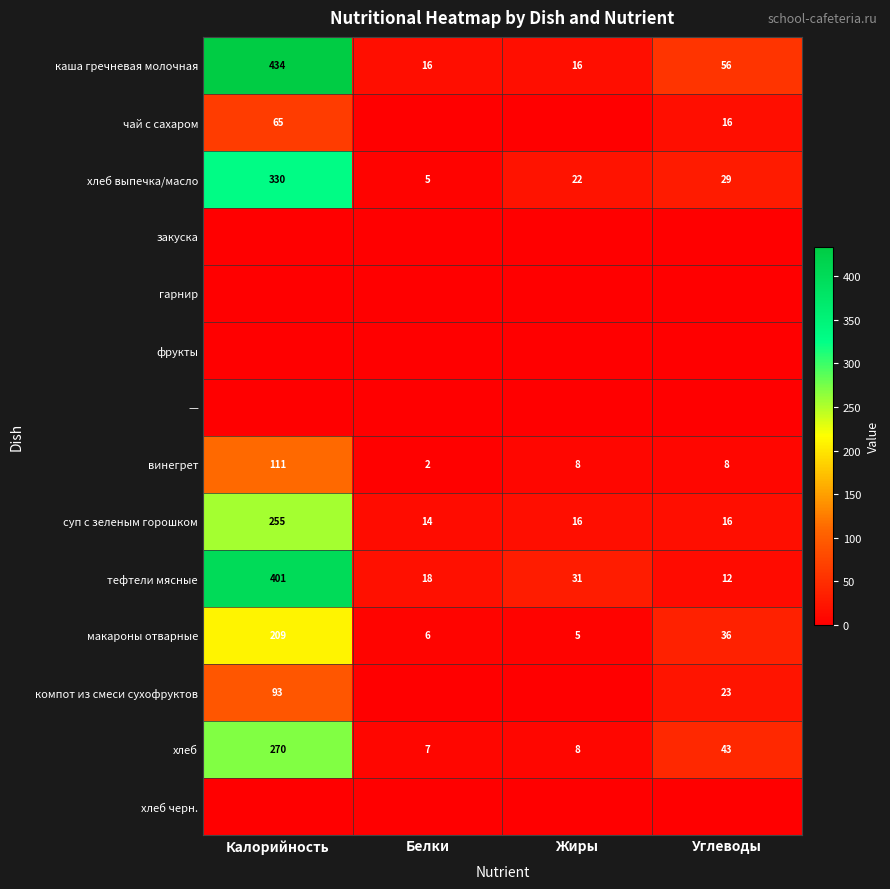

At which label does суп с зеленым горошком reach its minimum?

Белки